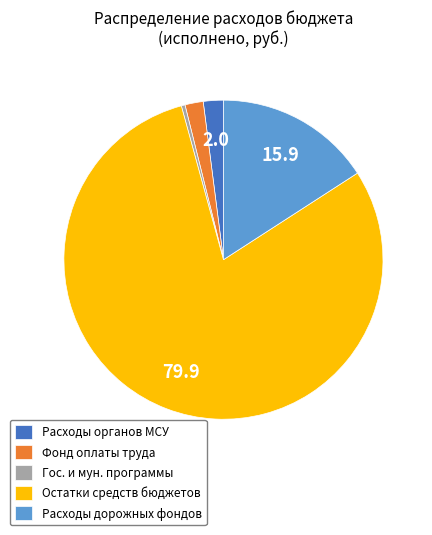

What is the smallest slice in the pie chart?

Гос. и мун. программы